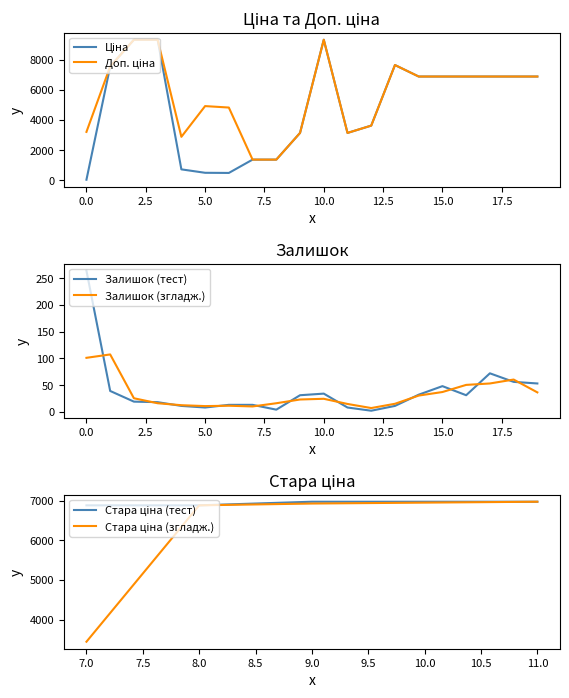

How many times do Доп. ціна and Ціна cross each other?

2